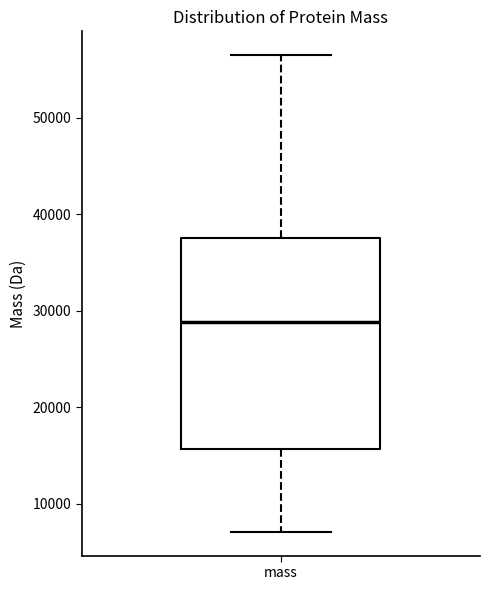

Transcribe this box plot: give where the median line is, the range the box spans, and where the two whiskers end, as read against the y-axis. The values are not printed on the chart, so give them approximately, as read against the axis.

median 29000, box 16000 to 38000, whiskers 7000 to 56000